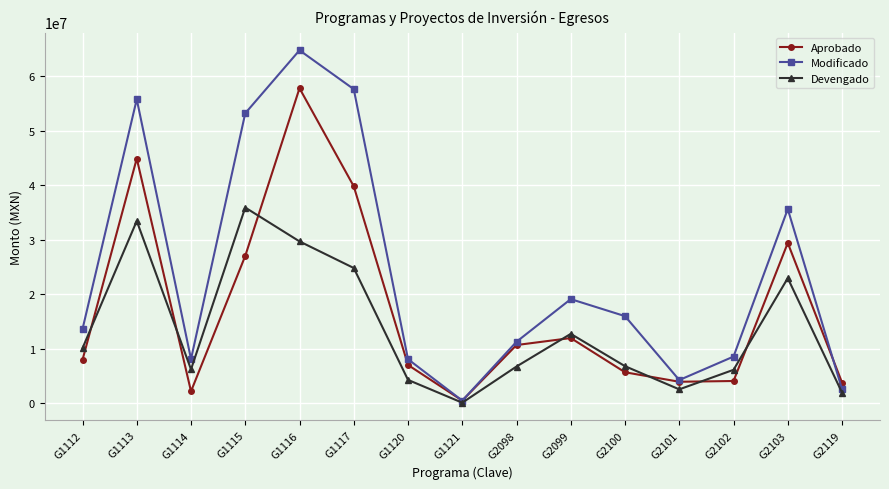

Does the chart display data point markers on the line(s)?

Yes